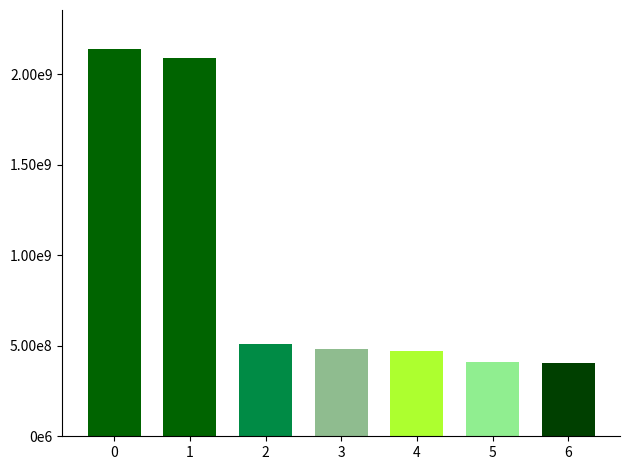

Reading left to right, extract all data points from this chart.

0=2140215451	1=2090594322	2=512127722	3=482012859	4=471726417	5=411885552	6=406723379